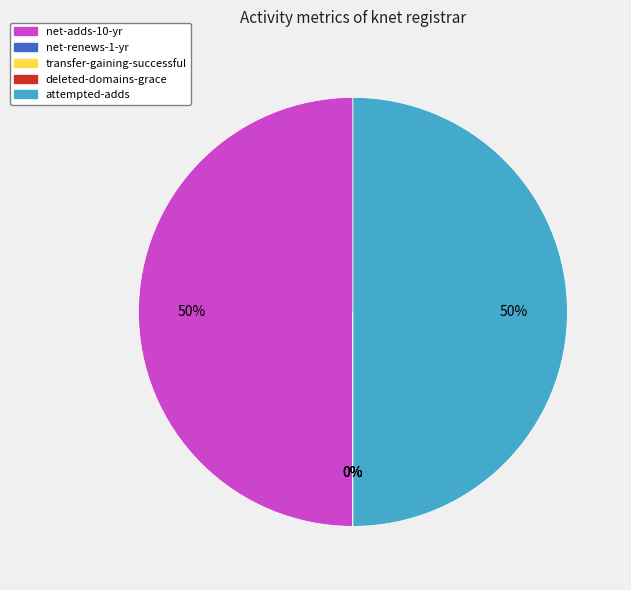

To the nearest percent, what is the difference between the largest and smallest slice percentages?

50%